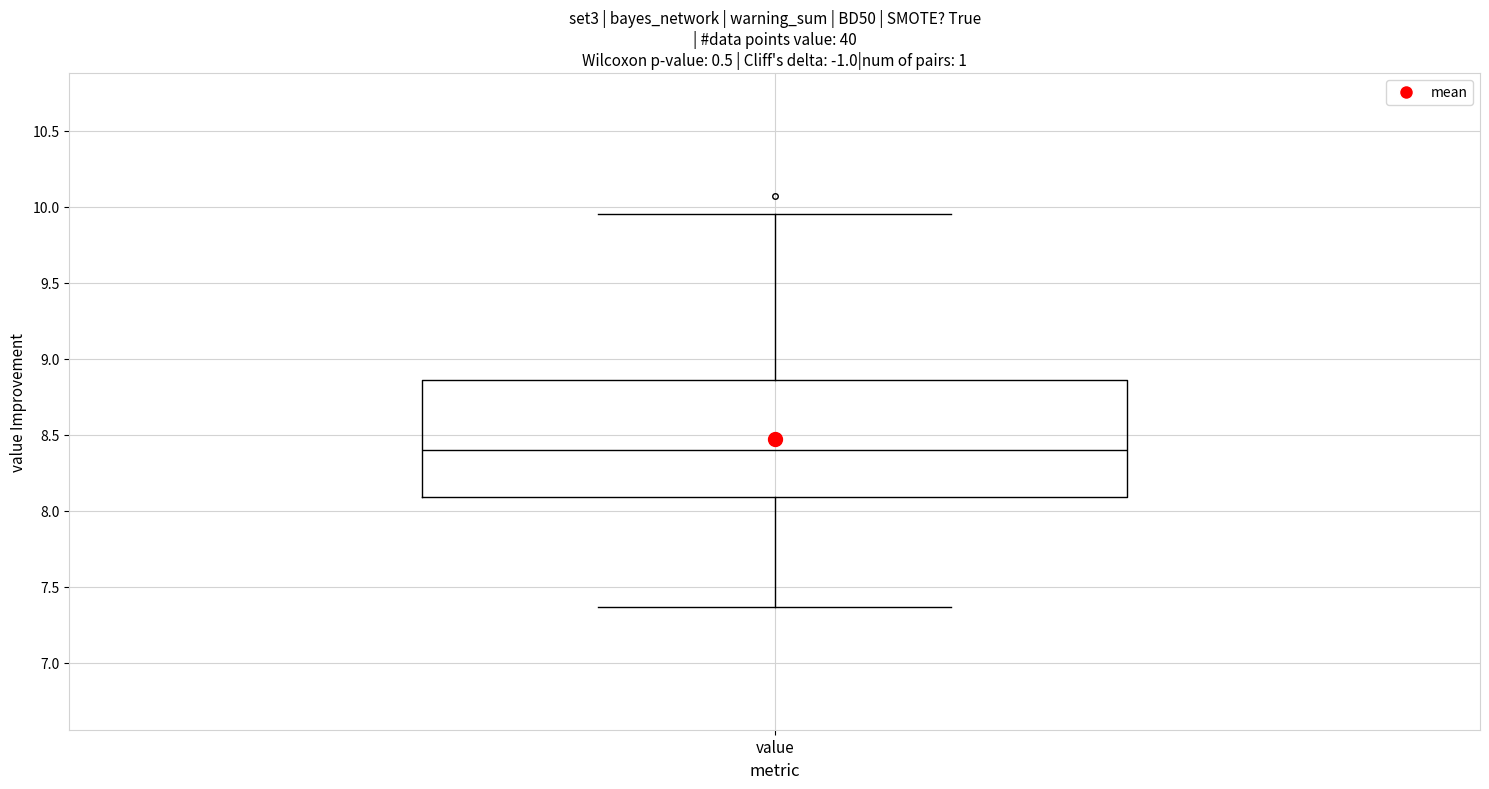

Transcribe this box plot: give where the median line is, the range the box spans, and where the two whiskers end, as read against the y-axis. The values are not printed on the chart, so give them approximately, as read against the axis.

median 8.40, box 8.10 to 8.85, whiskers 7.35 to 9.95